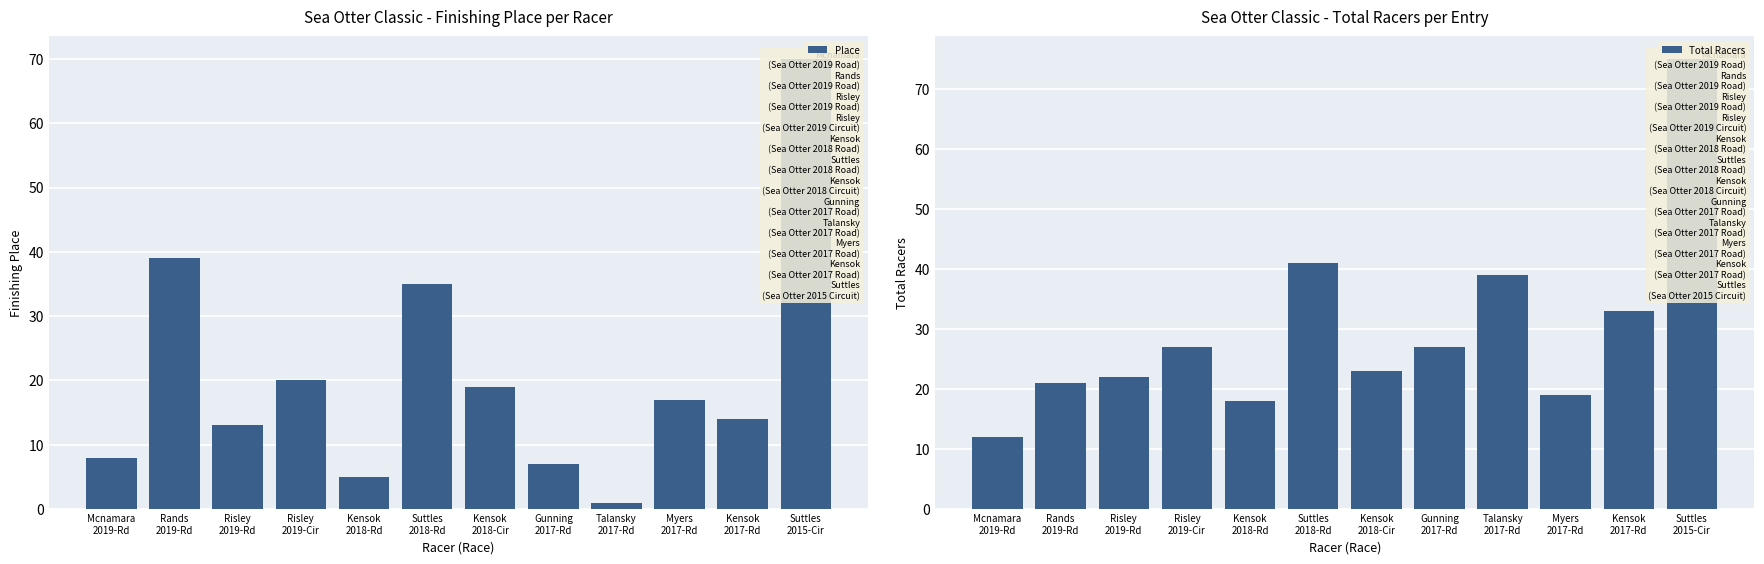

How many groups of bars are there?

12